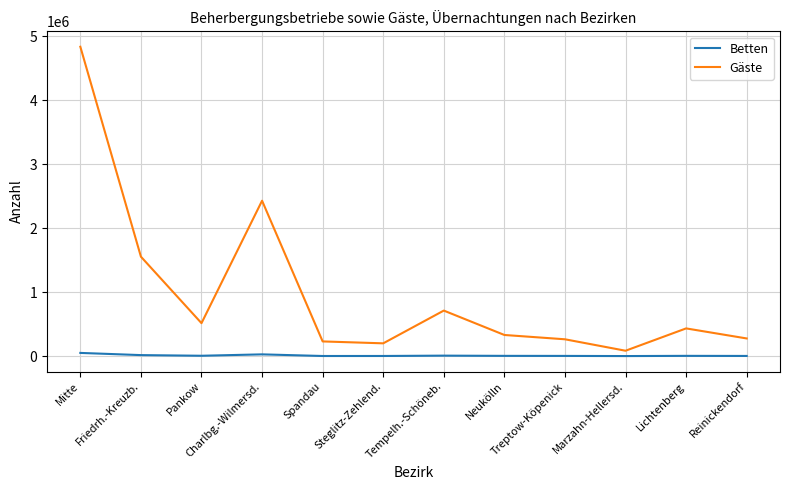

What is the maximum value shown in the chart?

4836132